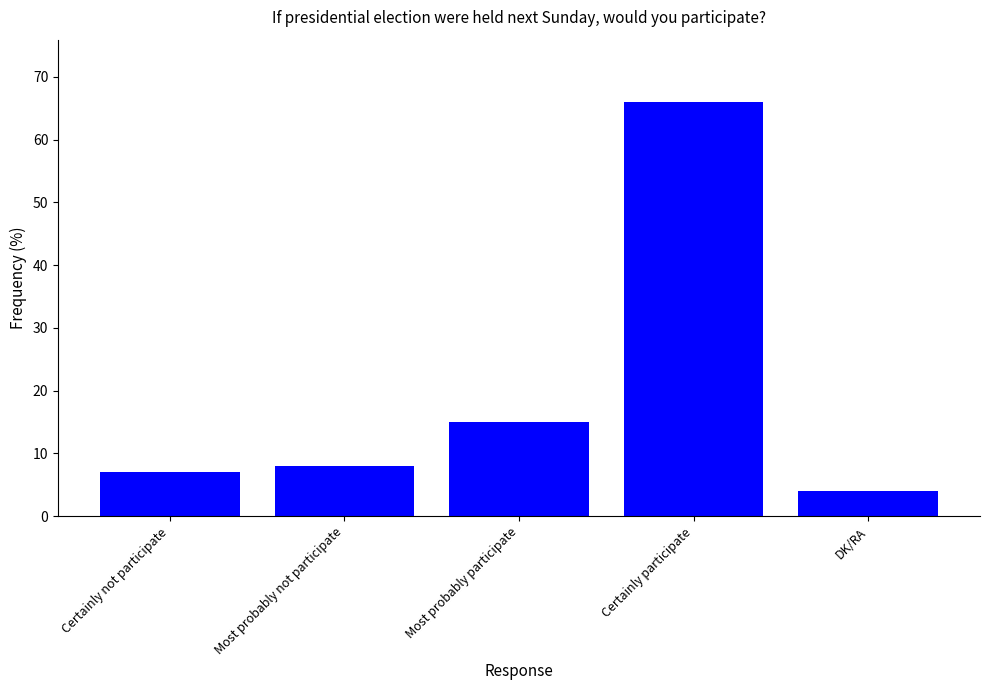

What is the greatest value displayed?

66